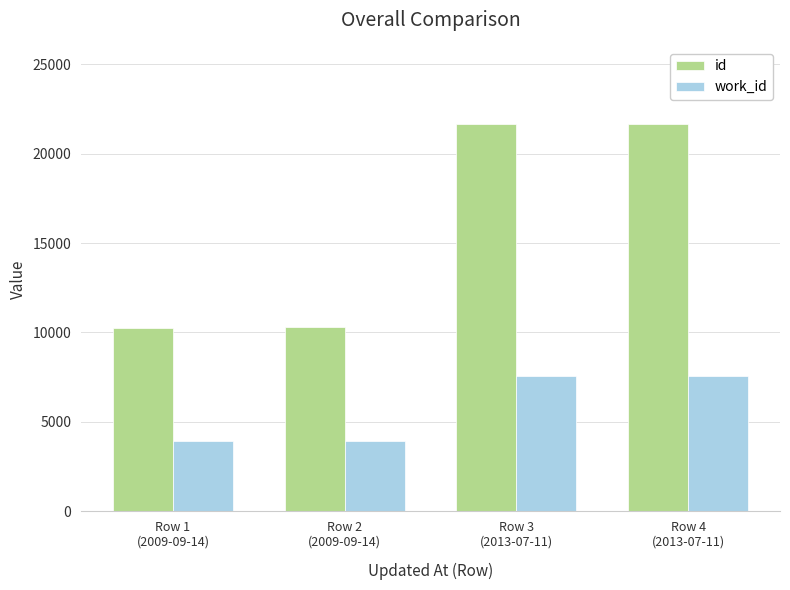

What is the label of the 1st bar from the left?

Row 1
(2009-09-14)